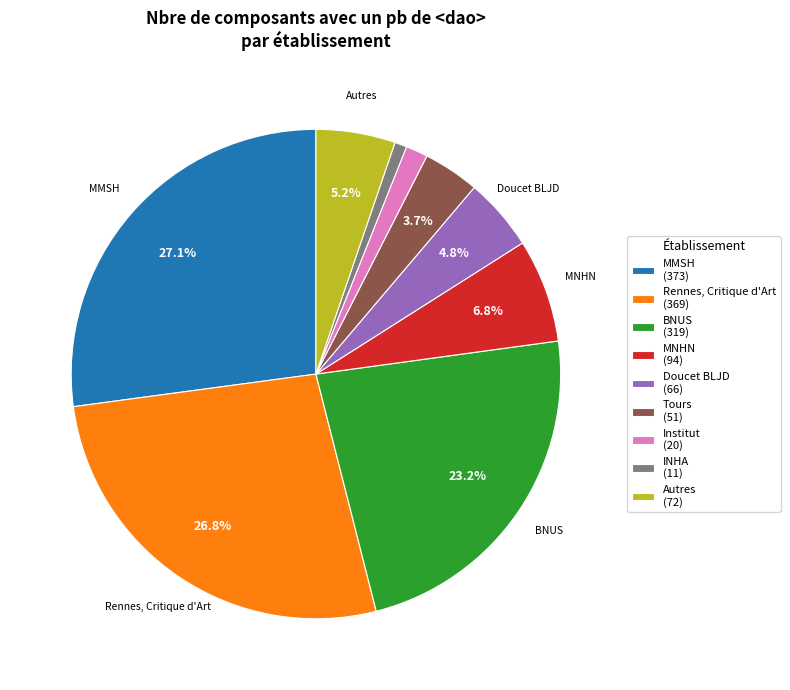

Which slice is the smallest?

INHA (11)